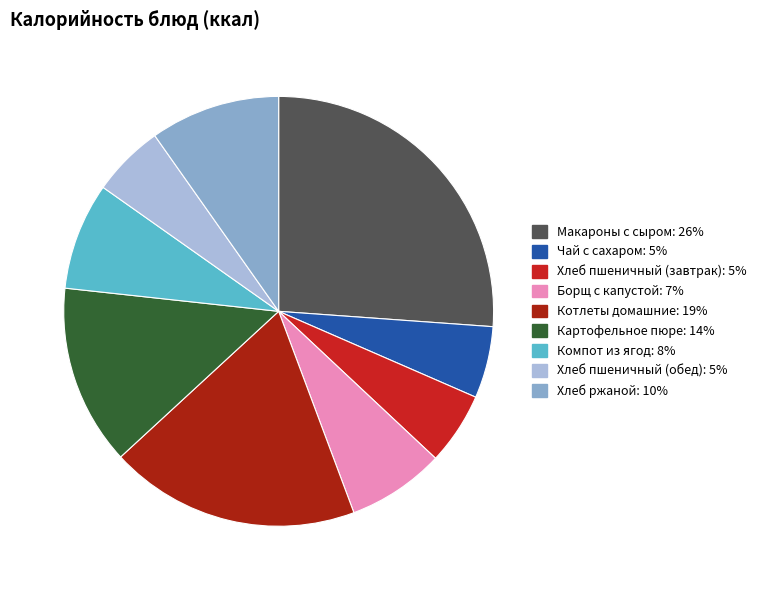

The Борщ с капустой slice represents 7% of the pie. True or false?

True